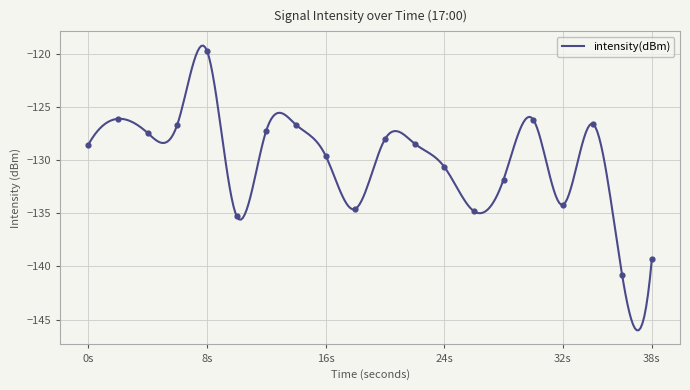

Between 14 and 34, which is larger?

34